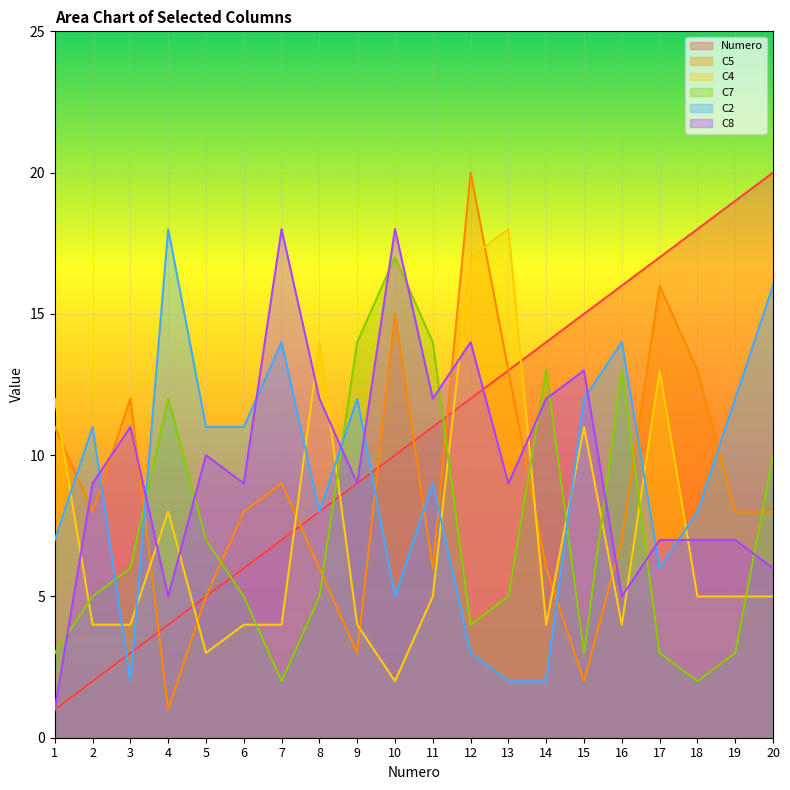

What is the average value of the C4 series?

7